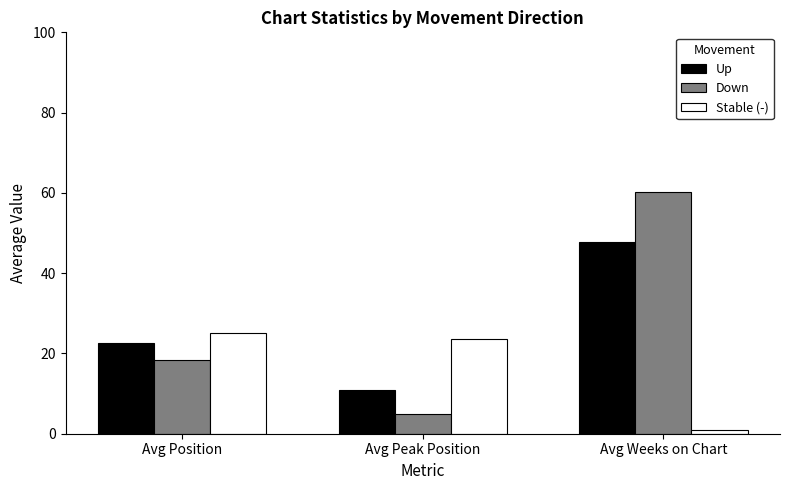

What is the maximum value for Down?

60.1